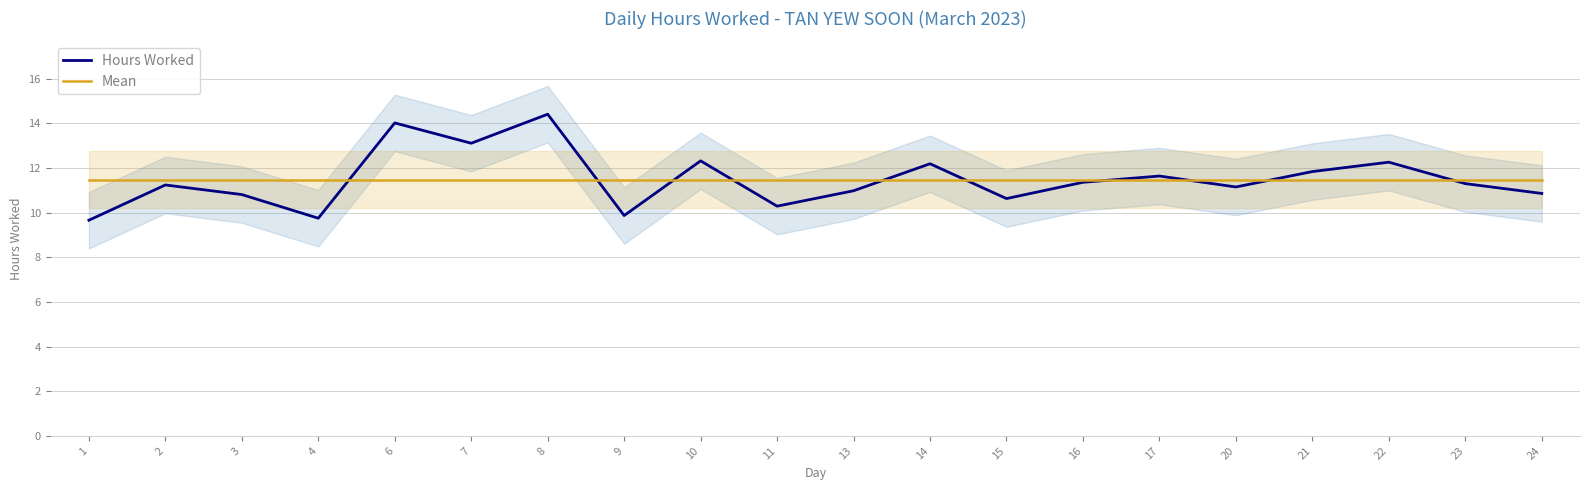

Reading left to right, list all the values displayed in this chart.

Hours Worked: 1=9.7	2=11.2	3=10.8	4=9.8	6=14.0	7=13.1	8=14.4	9=9.9	10=12.3	11=10.3	13=11.0	14=12.2	15=10.6	16=11.4	17=11.6	20=11.2	21=11.8	22=12.3	23=11.3	24=10.9
Mean: 1=11.5	2=11.5	3=11.5	4=11.5	6=11.5	7=11.5	8=11.5	9=11.5	10=11.5	11=11.5	13=11.5	14=11.5	15=11.5	16=11.5	17=11.5	20=11.5	21=11.5	22=11.5	23=11.5	24=11.5